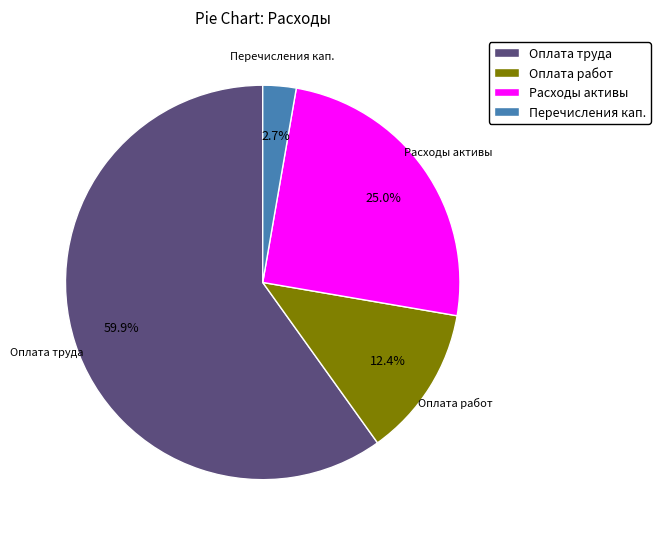

Which slice is the smallest?

Перечисления кап.